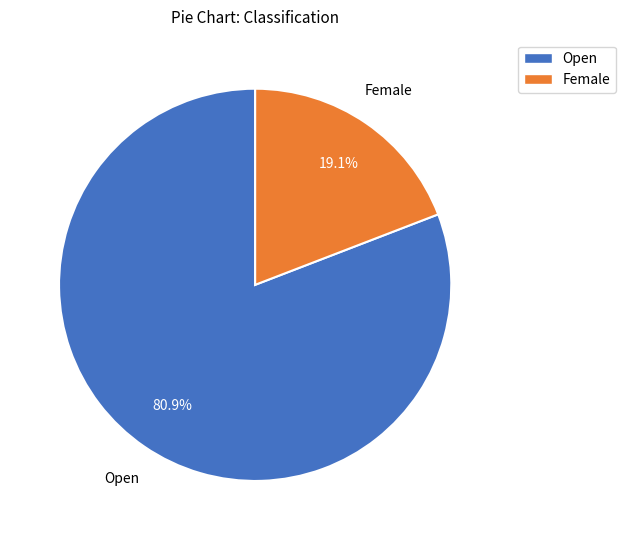

Between Female and Open, which is larger?

Open